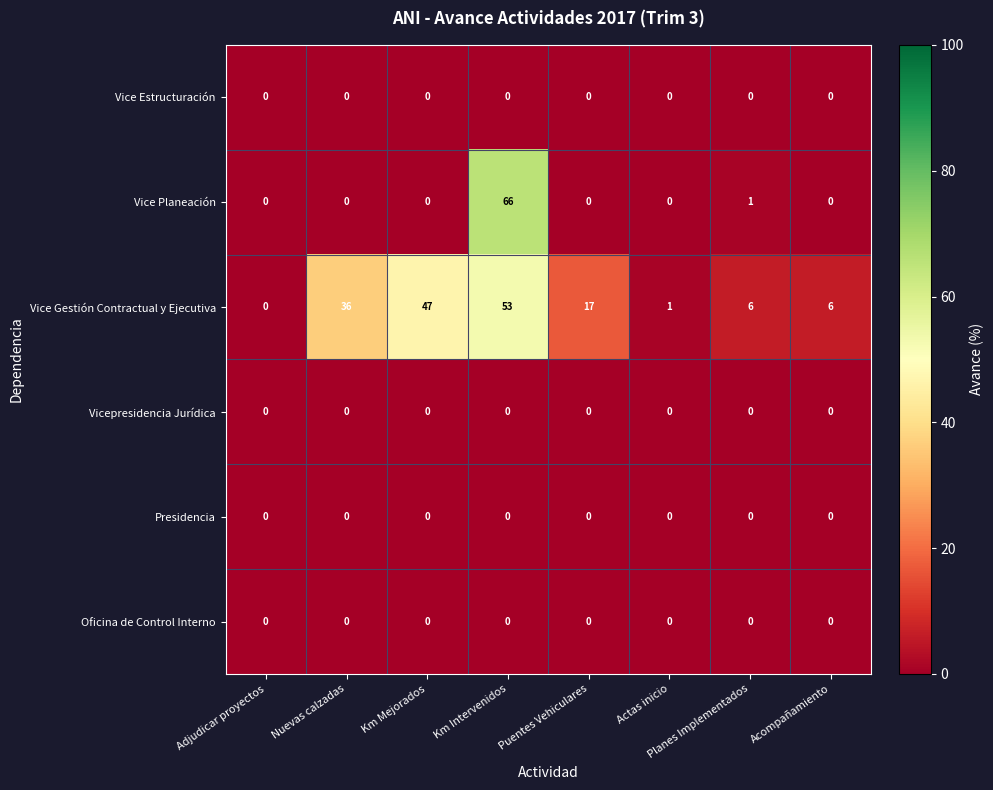

Which series has the largest range (max minus min)?

Vice Planeación